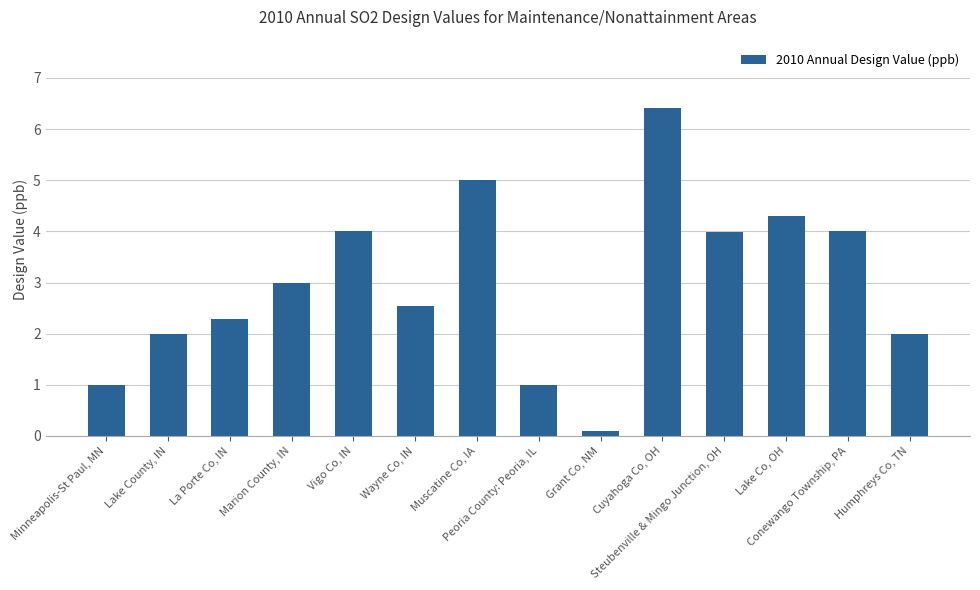

Are the bars grouped side by side (vs. stacked)?

No